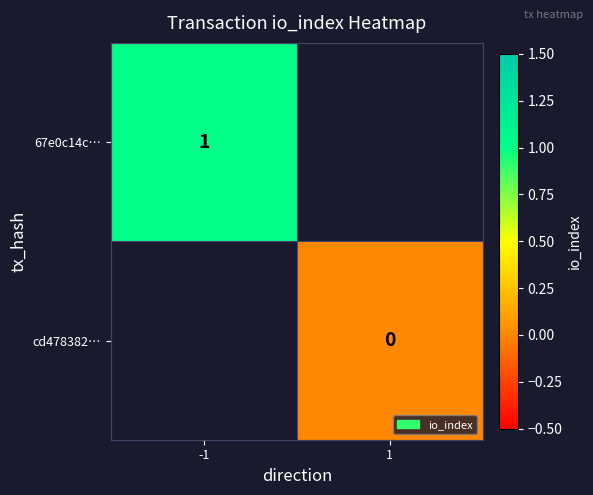

At how many categories does at least one series exceed 0?

1